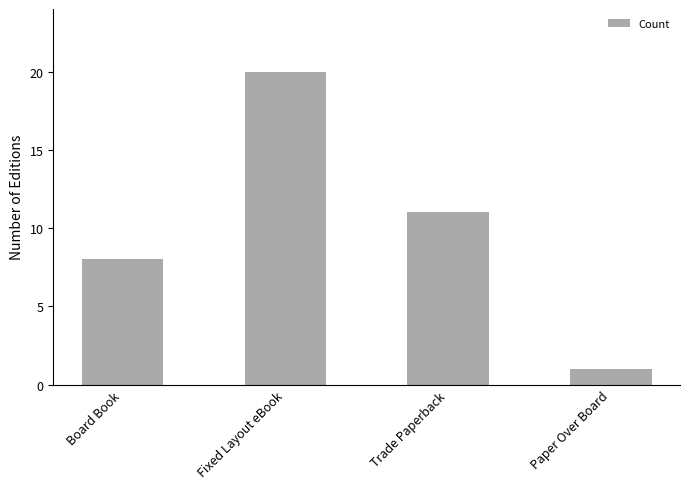

How many bars are there in total?

4